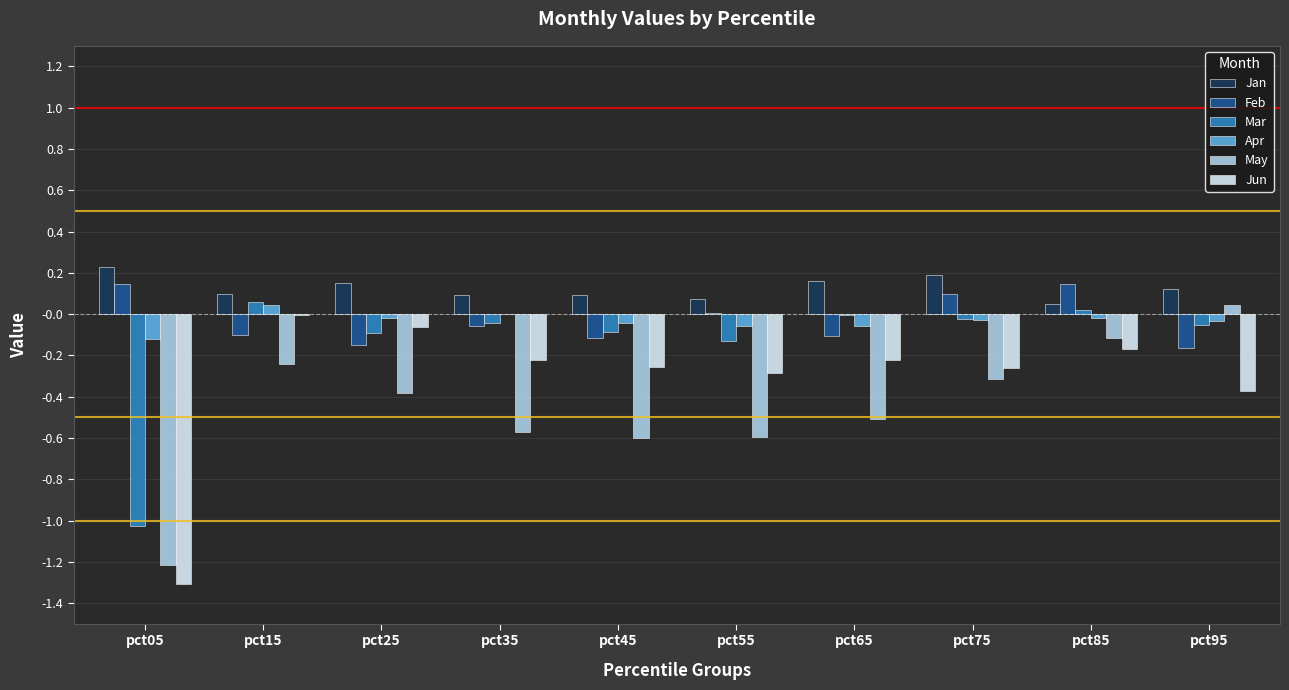

What is the sum of all Mar values?

-1.4